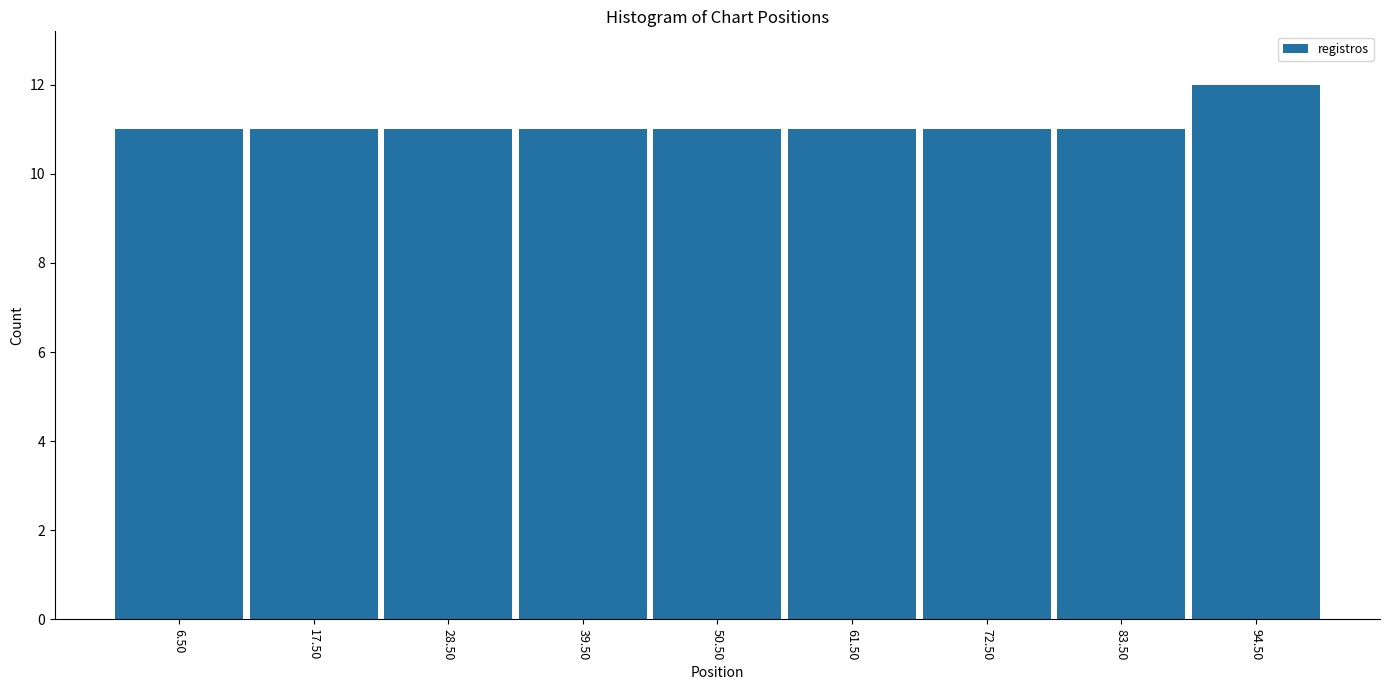

Reading left to right, transcribe this chart: for each bar, give the range it covers on the x-axis and its height. Neither the bar edges nor the heights are printed on the chart, so give them approximately, as read against the axes.

1 to 12: 11
12 to 23: 11
23 to 34: 11
34 to 45: 11
45 to 56: 11
56 to 67: 11
67 to 78: 11
78 to 89: 11
89 to 100: 12